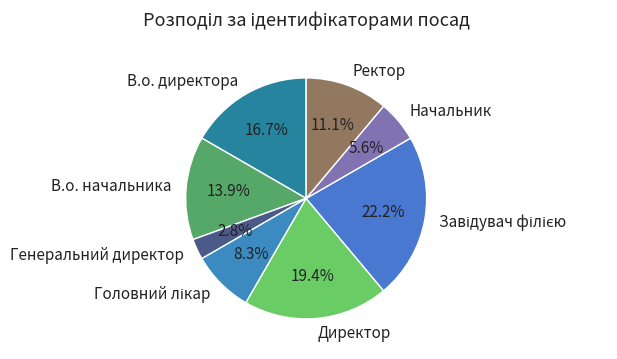

Count the number of slices in the pie.

8